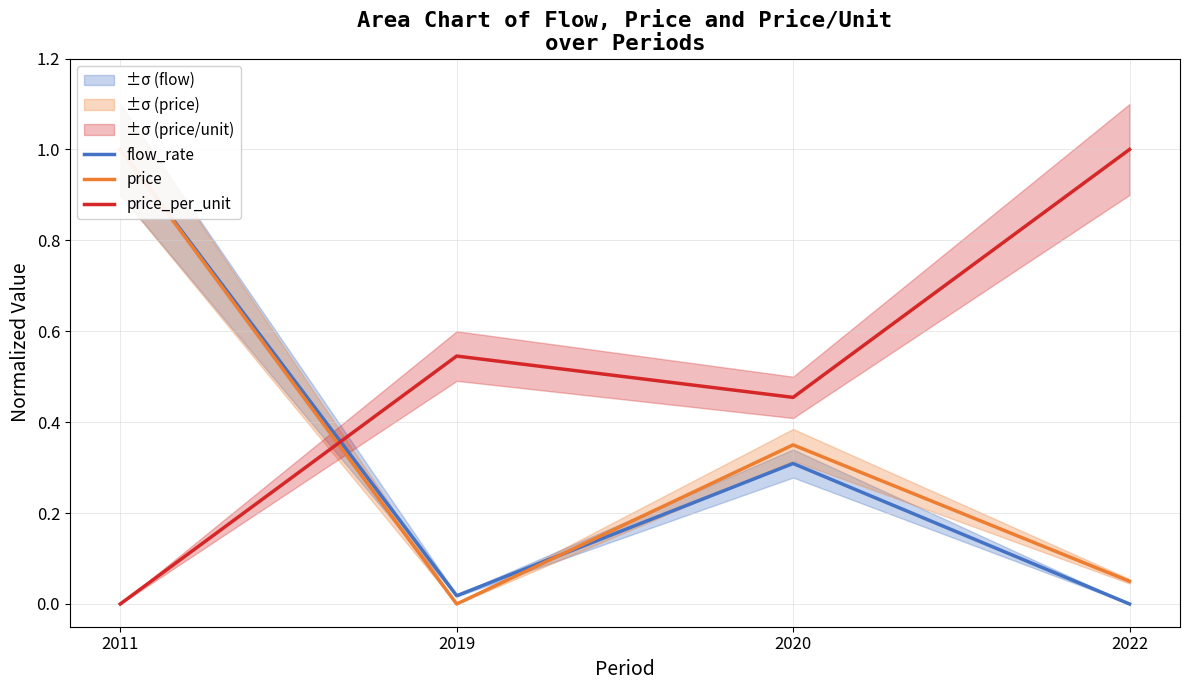

How many values in flow_rate are above zero?

3